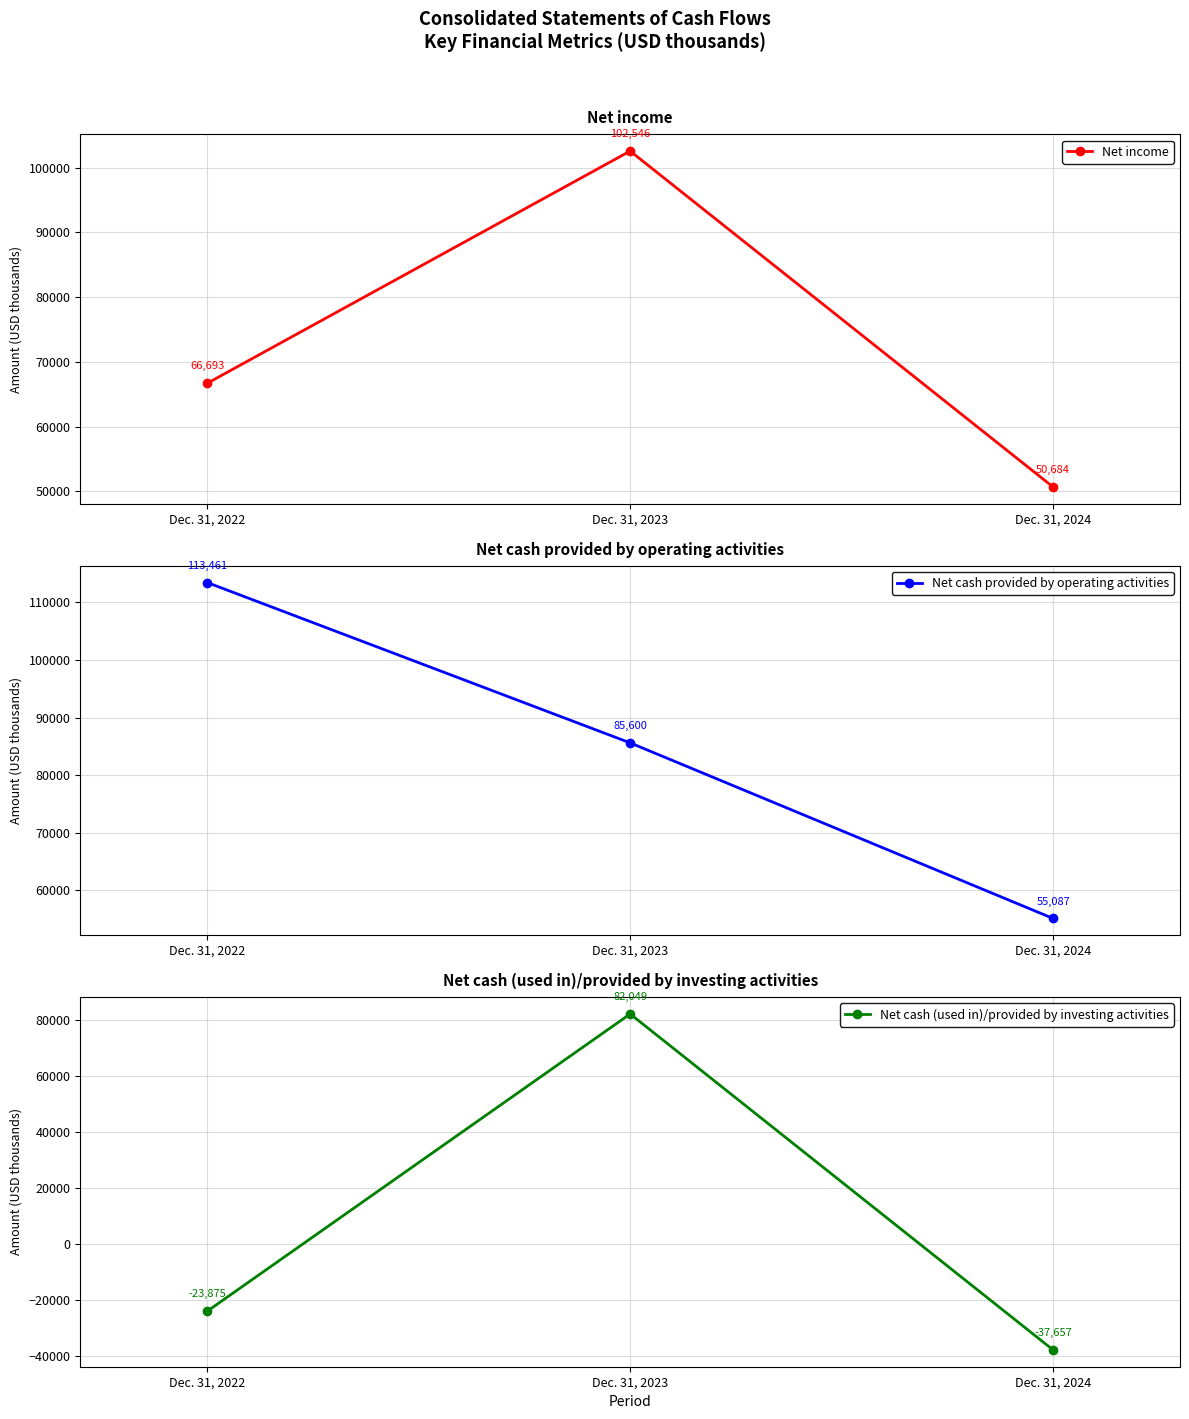

Reading left to right, extract all data points from this chart.

Net income: Dec. 31, 2022=66693	Dec. 31, 2023=102546	Dec. 31, 2024=50684
Net cash provided by operating activities: Dec. 31, 2022=113461	Dec. 31, 2023=85600	Dec. 31, 2024=55087
Net cash (used in)/provided by investing activities: Dec. 31, 2022=-23875	Dec. 31, 2023=82049	Dec. 31, 2024=-37657